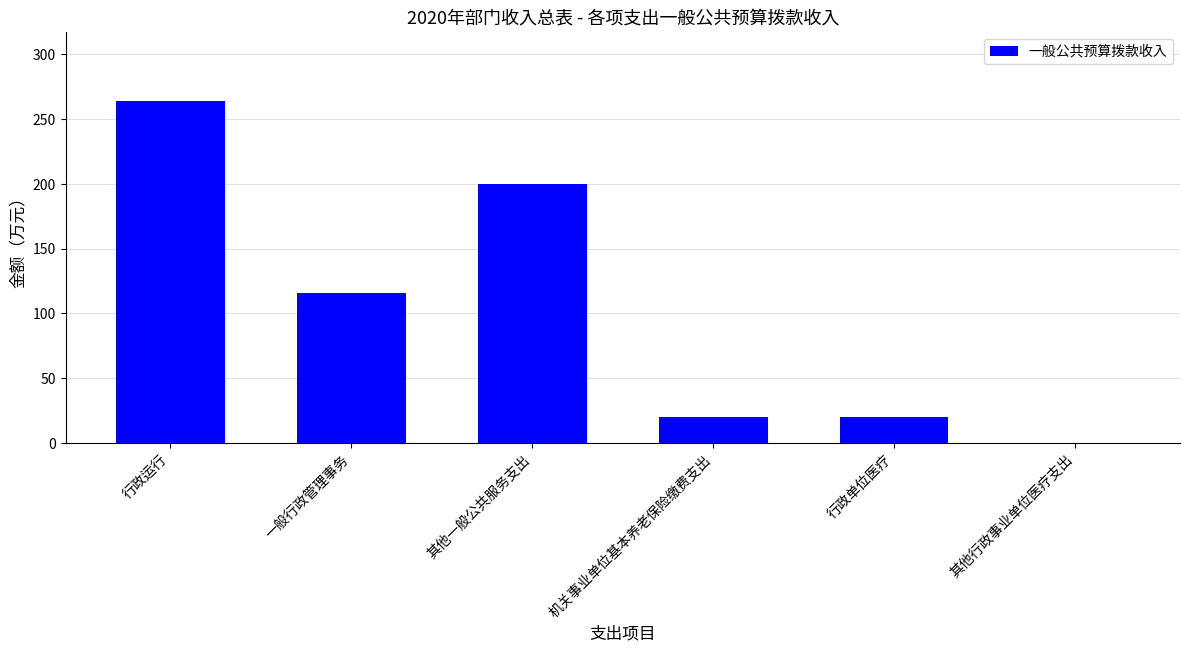

Are the bars horizontal?

No